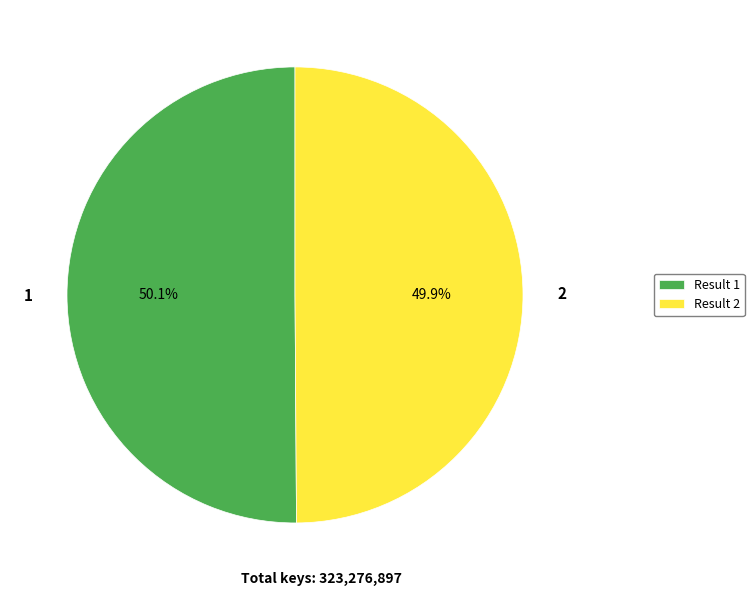

The 1 slice represents 50% of the pie. True or false?

True